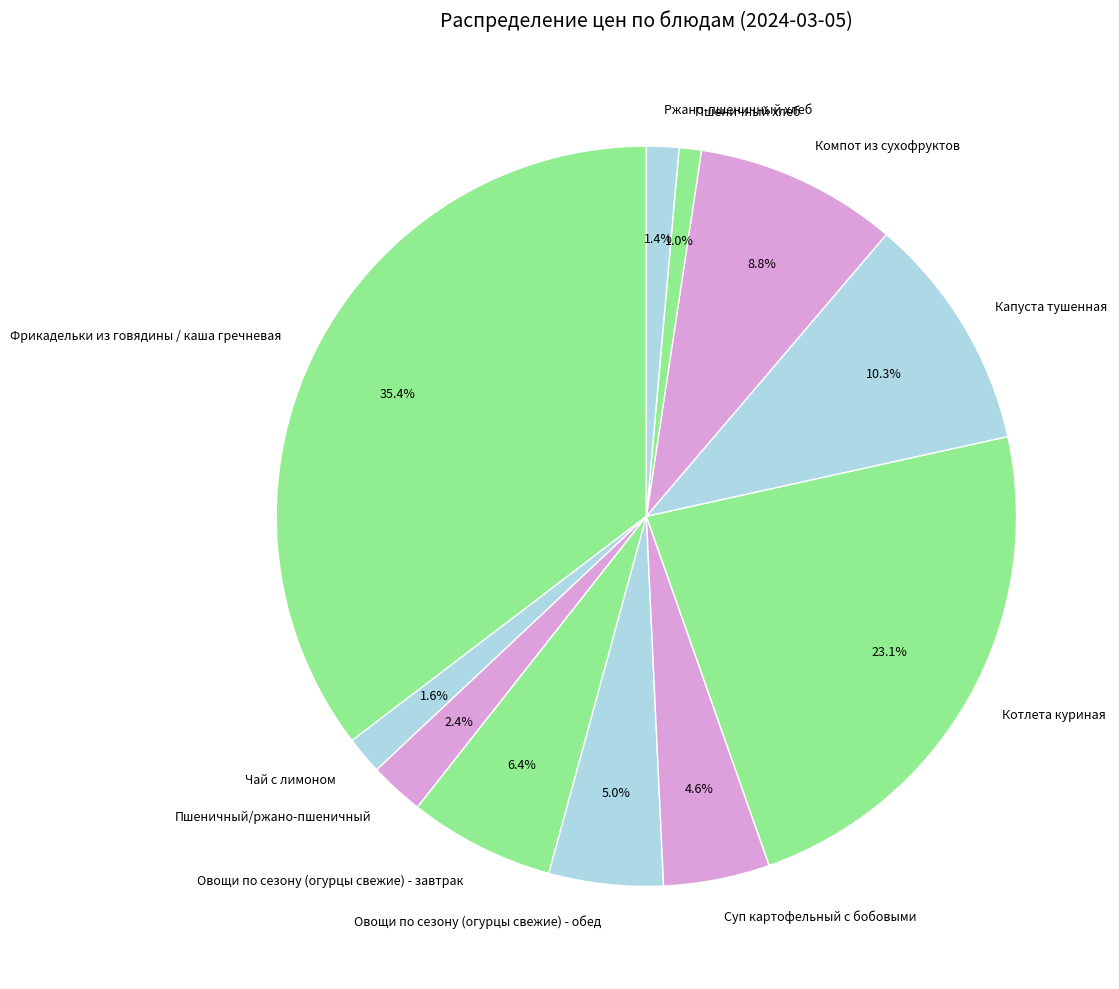

True or false: Суп картофельный с бобовыми accounts for 5% of the total.

True